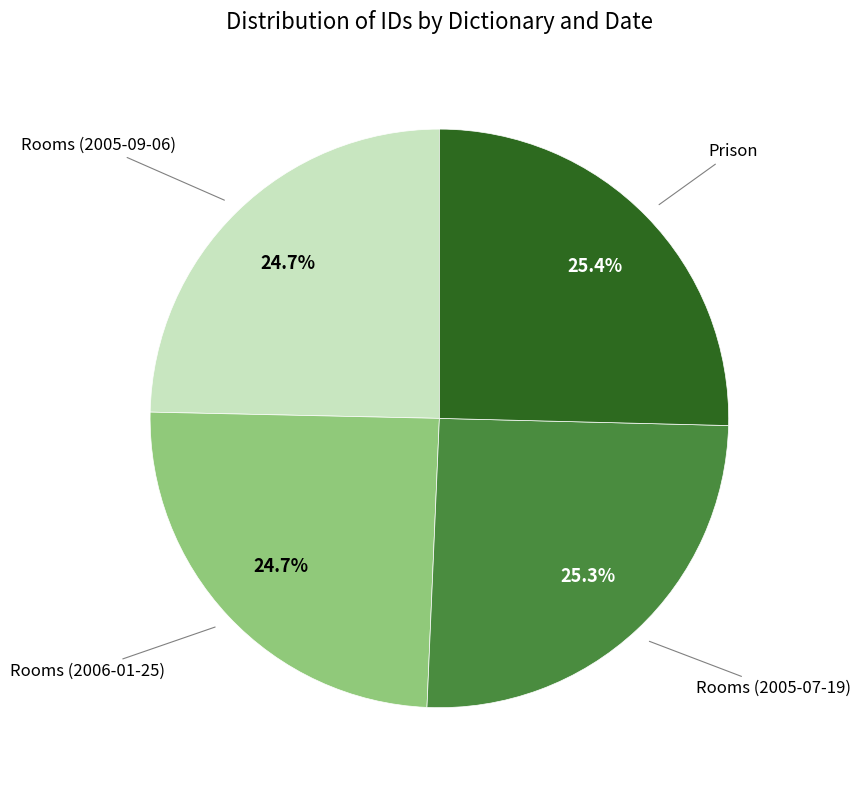

Does any single category account for the majority?

No